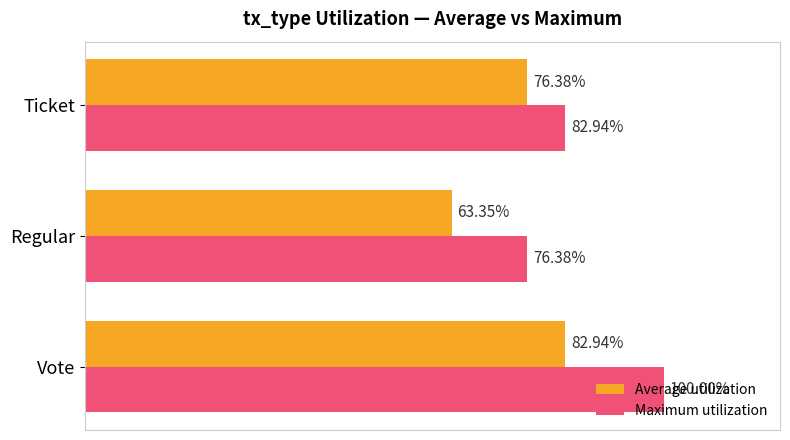

Which series has the largest total across all categories?

Maximum utilization